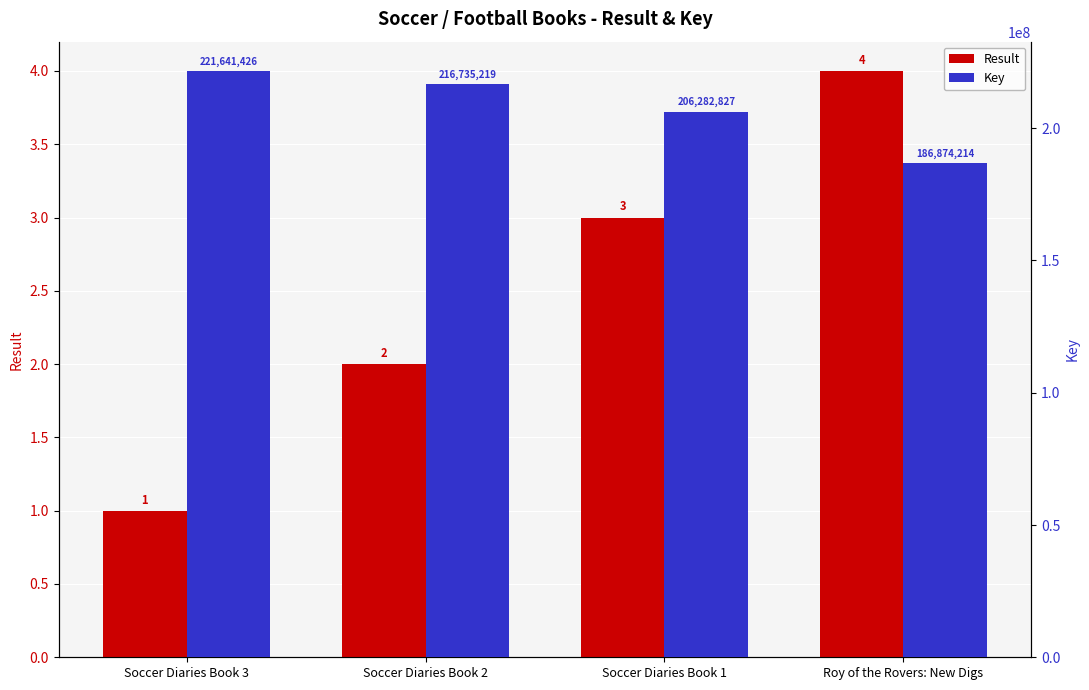

How many data points in Result are less than 3?

2